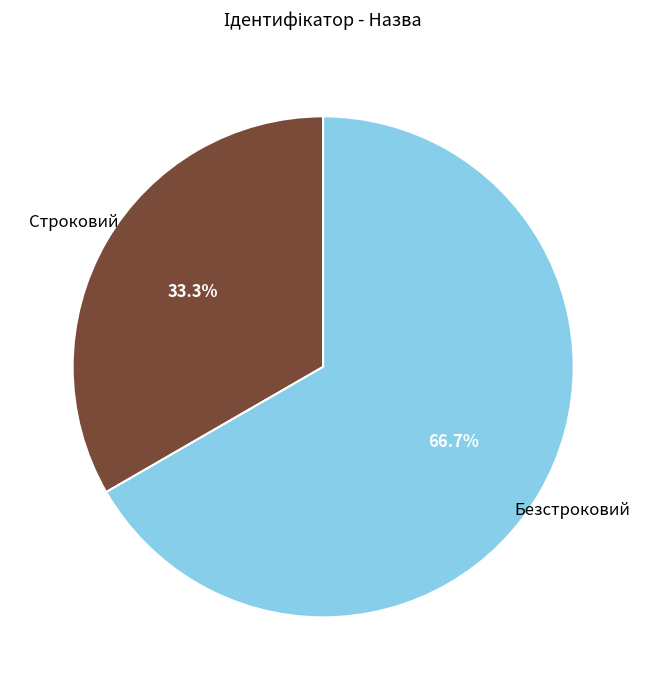

Does Строковий represent more than half of the total?

No